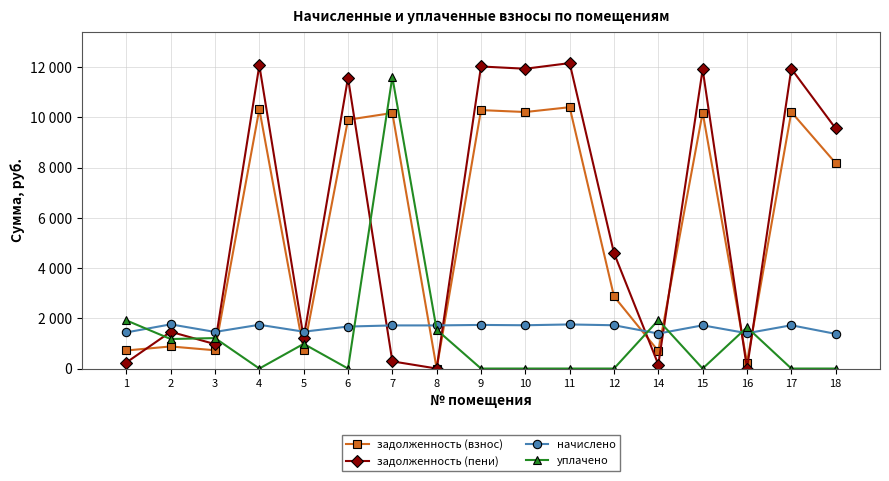

Is the value of задолженность (взнос) at 8 greater than the value of начислено at 12?

No